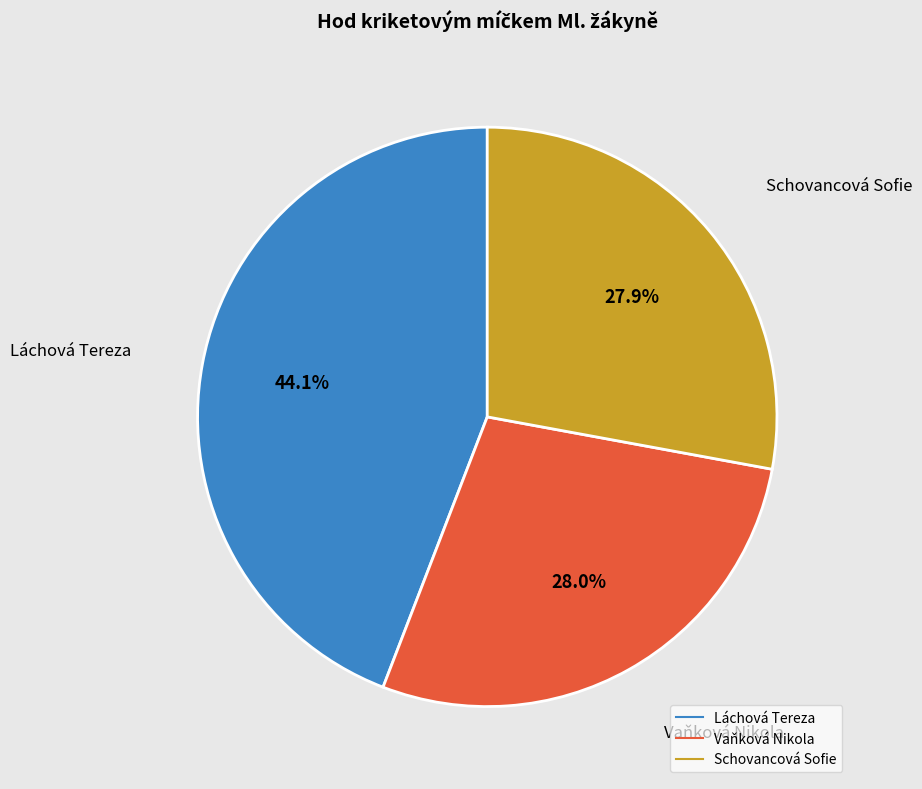

How many segments does this pie chart have?

3